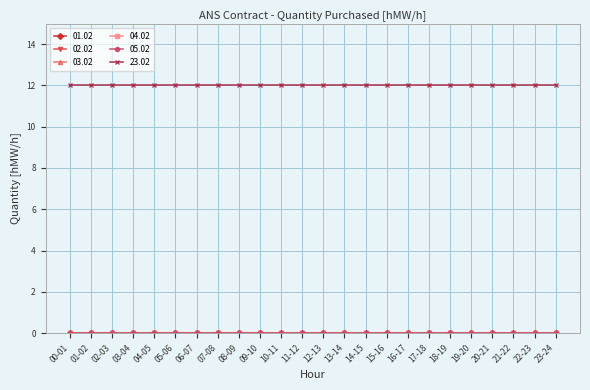

What is the sum of the 23.02 values at 08-09 and 01-02?

24